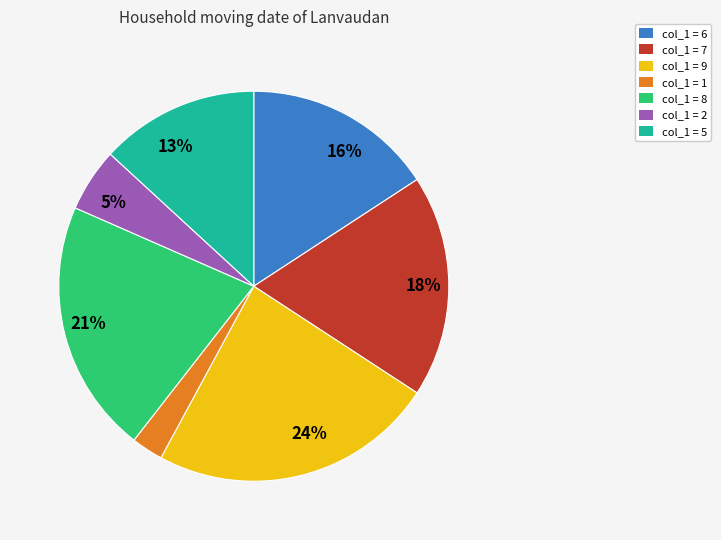

What percentage is the col_1 = 8 slice, to the nearest percent?

21%